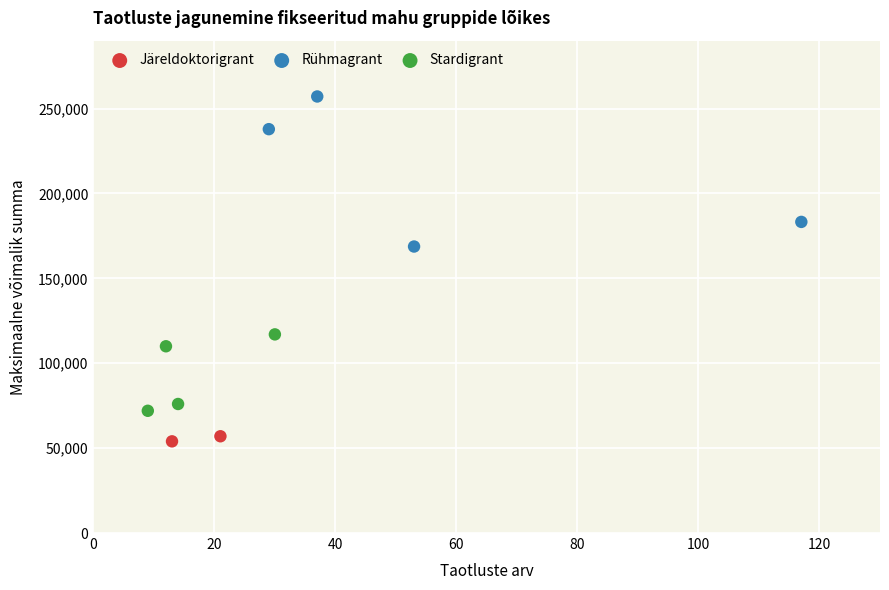

Which series contains the highest Y value?

Rühmagrant